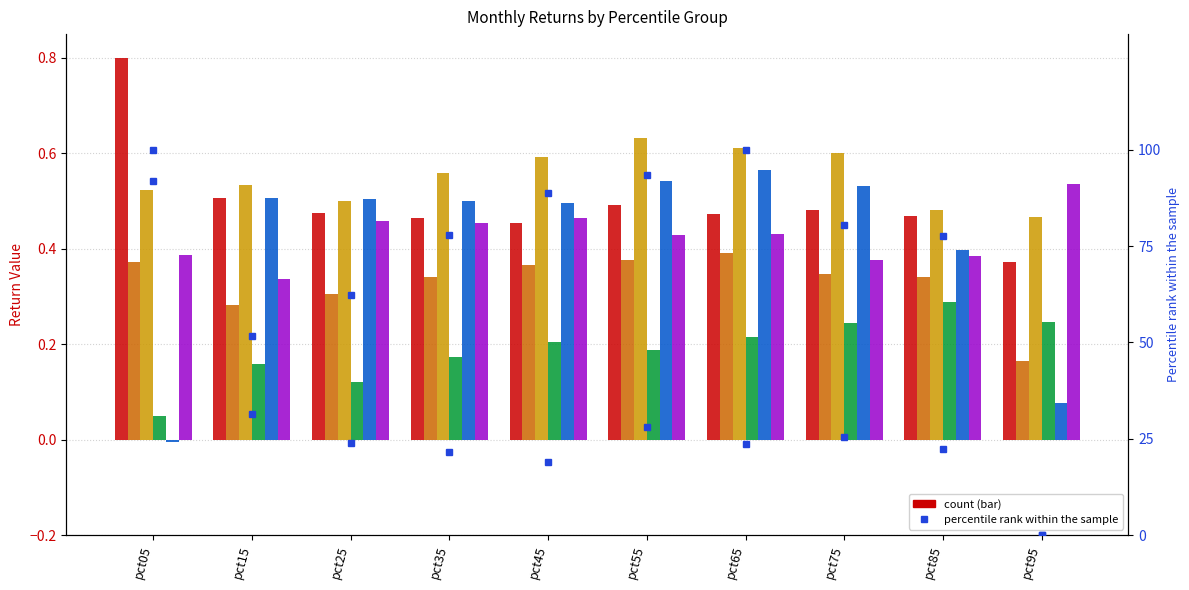

Are the bars horizontal?

No